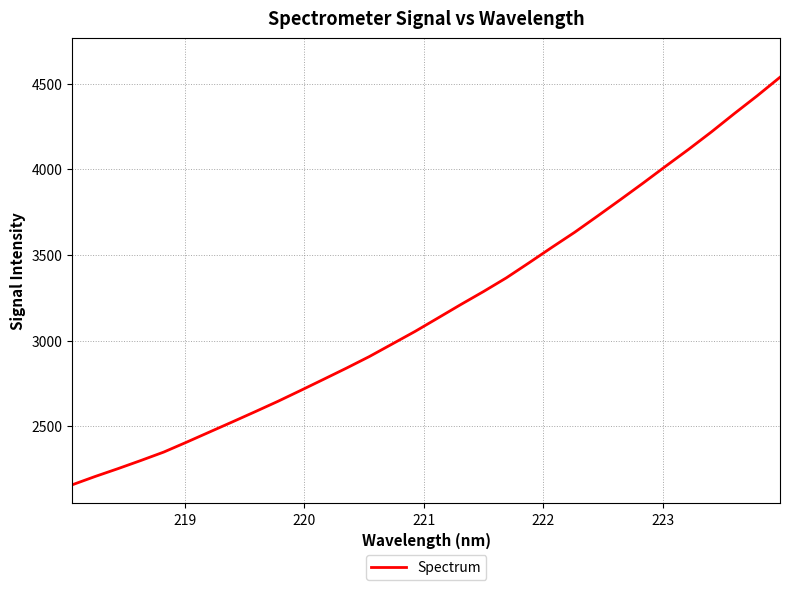

How many values are below 3131?

16